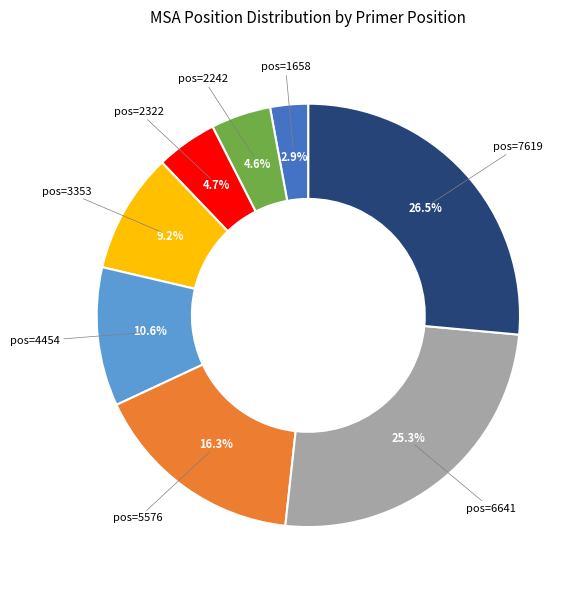

Is there a majority slice in this chart?

No